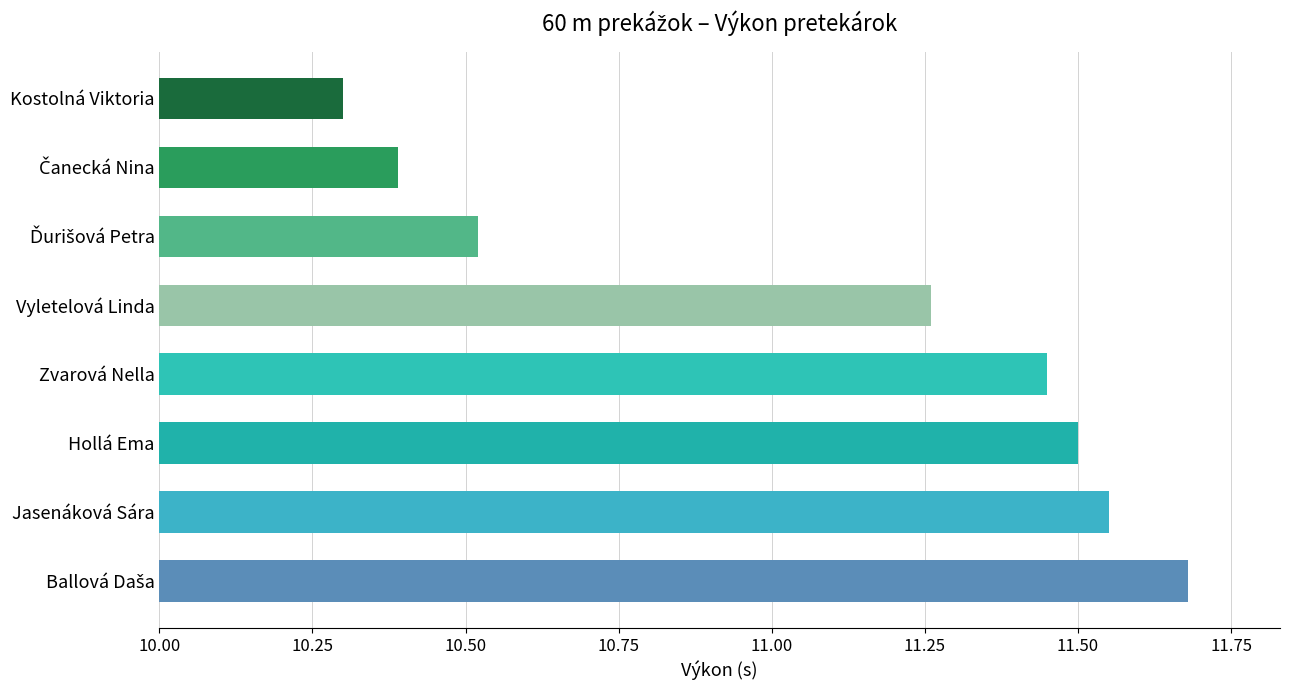

What is the difference between the maximum and second lowest values?

1.3